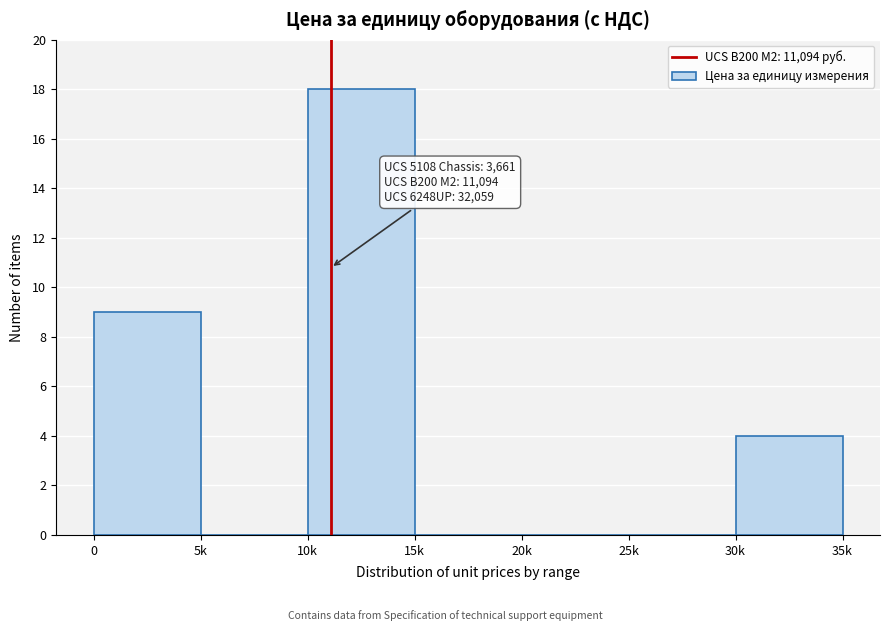

Reading left to right, transcribe all the data shown in this chart.

0=9	5k=0	10k=18	15k=0	20k=0	25k=0	30k=4